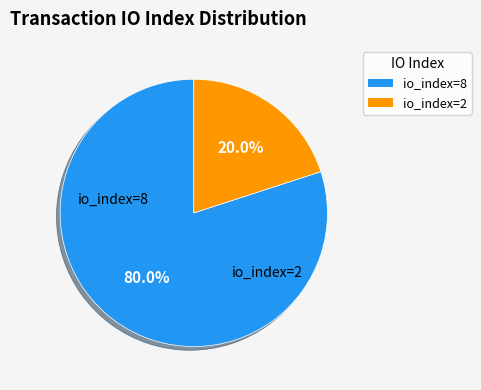

The io_index=8 slice represents 75% of the pie. True or false?

False